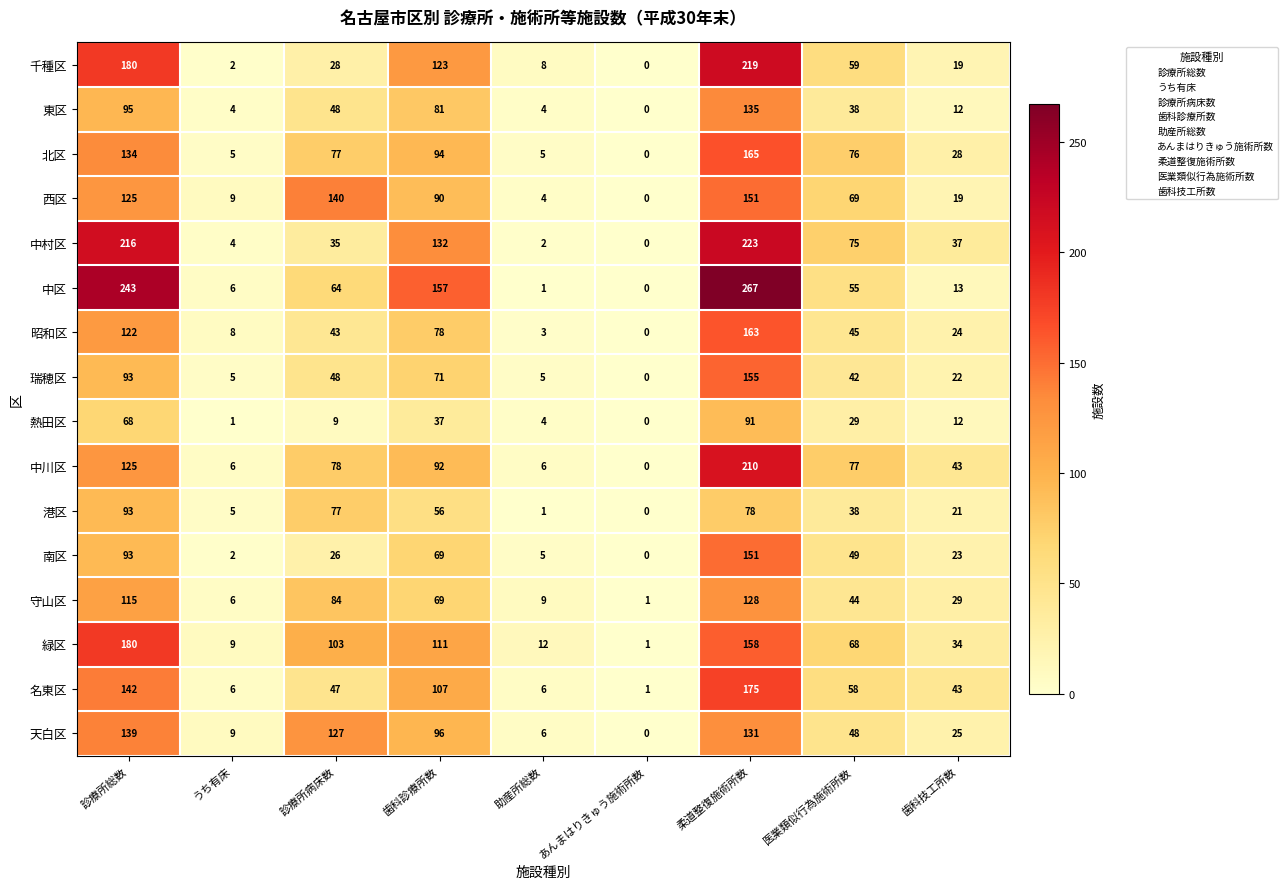

Read the 港区 value at 医業類似行為施術所数, to the nearest 5.

40